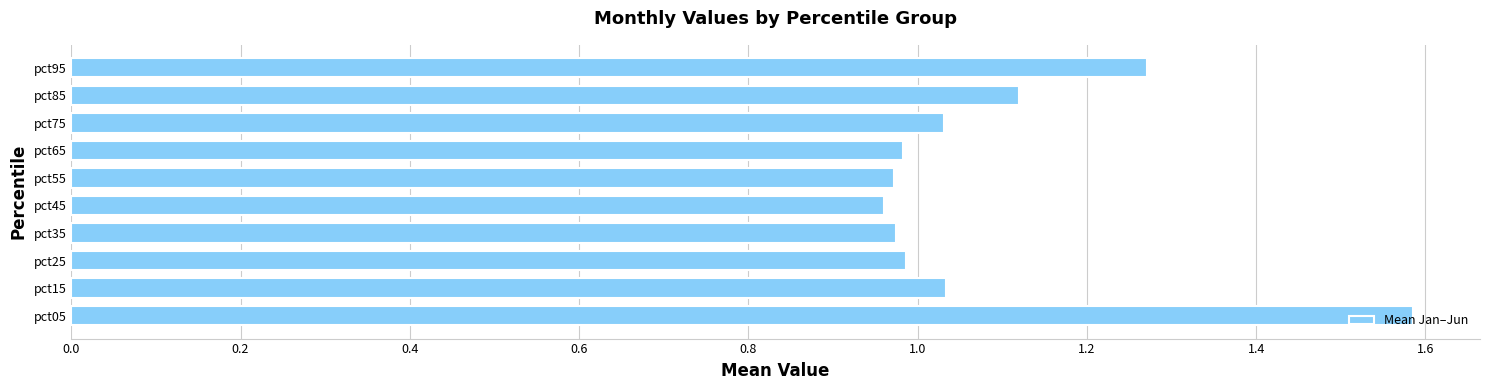

What is the change in value from pct15 to pct85?

+0.1